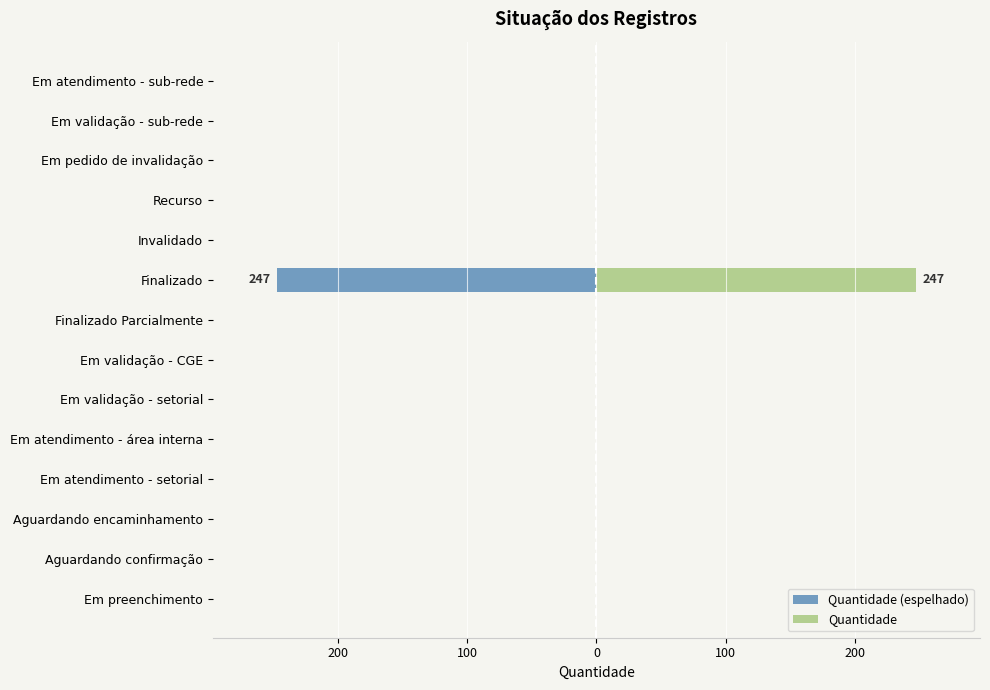

How many values in Quantidade are above zero?

1